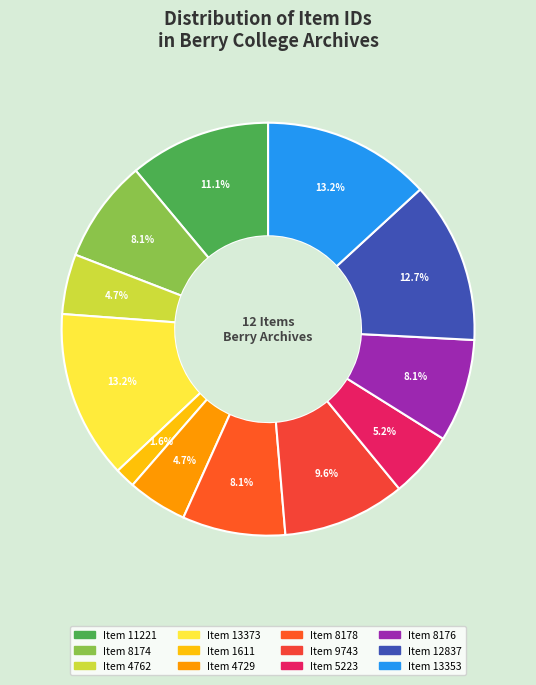

How many segments does this pie chart have?

12